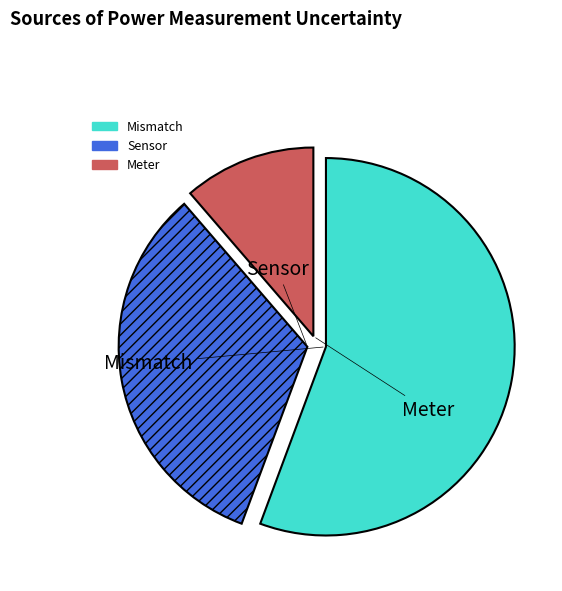

How many slices are in this pie chart?

3